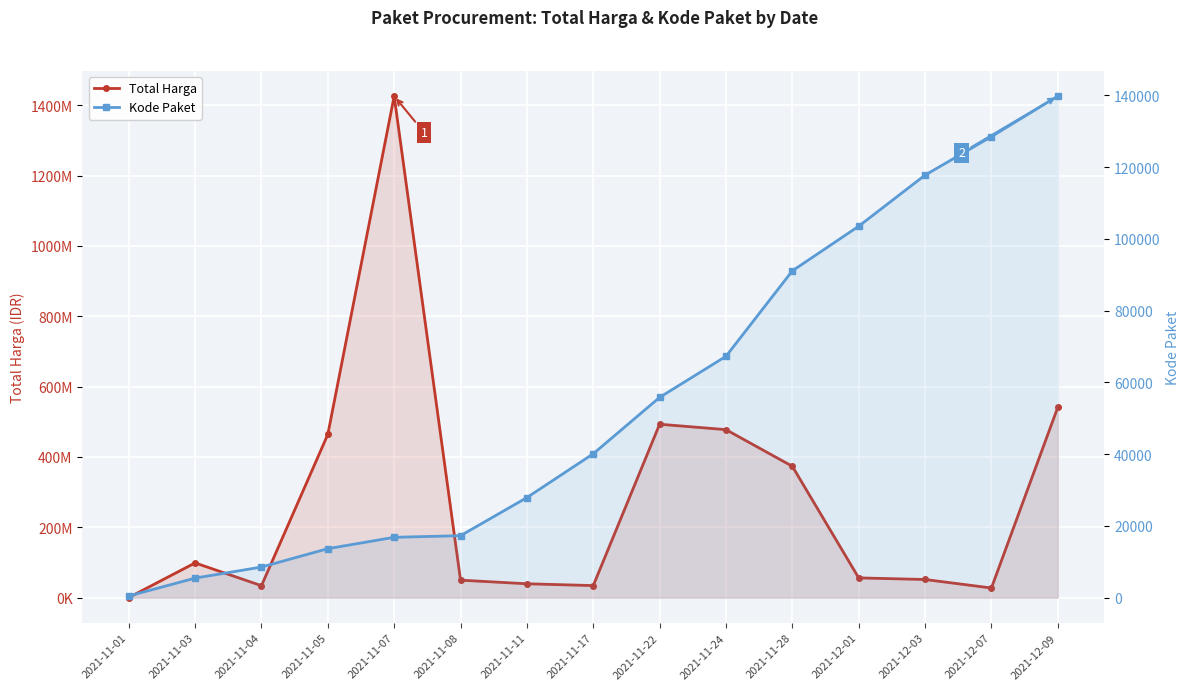

Reading left to right, extract all data points from this chart.

Total Harga: 333600	98772570	34000000	464002100	1425867900	49730040	39440000	34292000	493000000	477600000	373404000	56152800	51601000	27412000	541071000
Kode Paket: 464	5449	8530	13652	16823	17272	27891	40112	55826	67279	91101	103541	117783	128516	139817